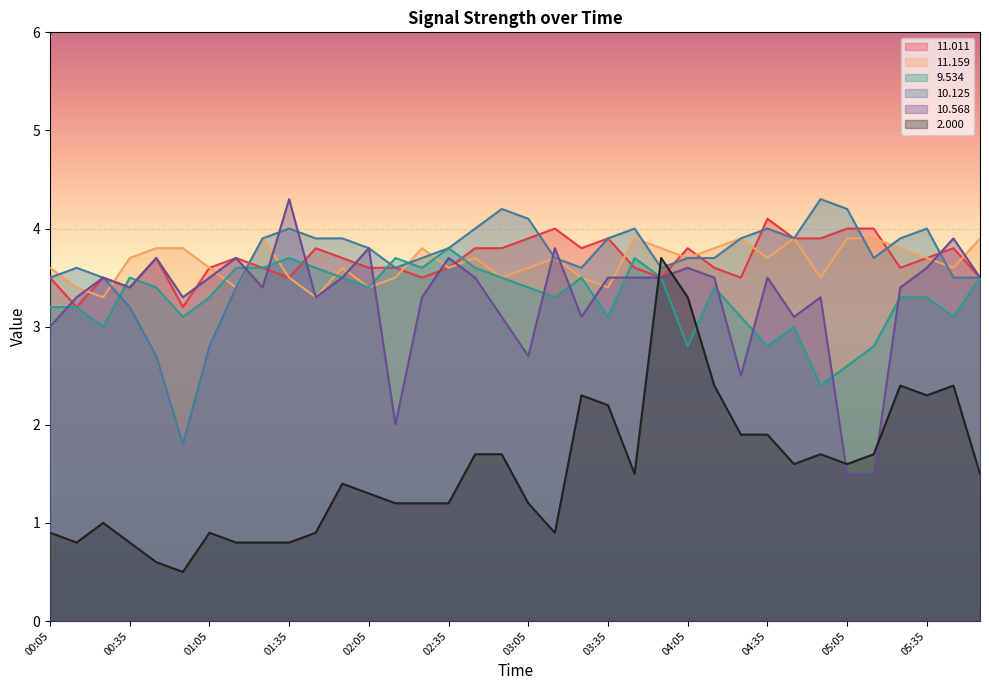

Does the chart display data point markers on the line(s)?

No